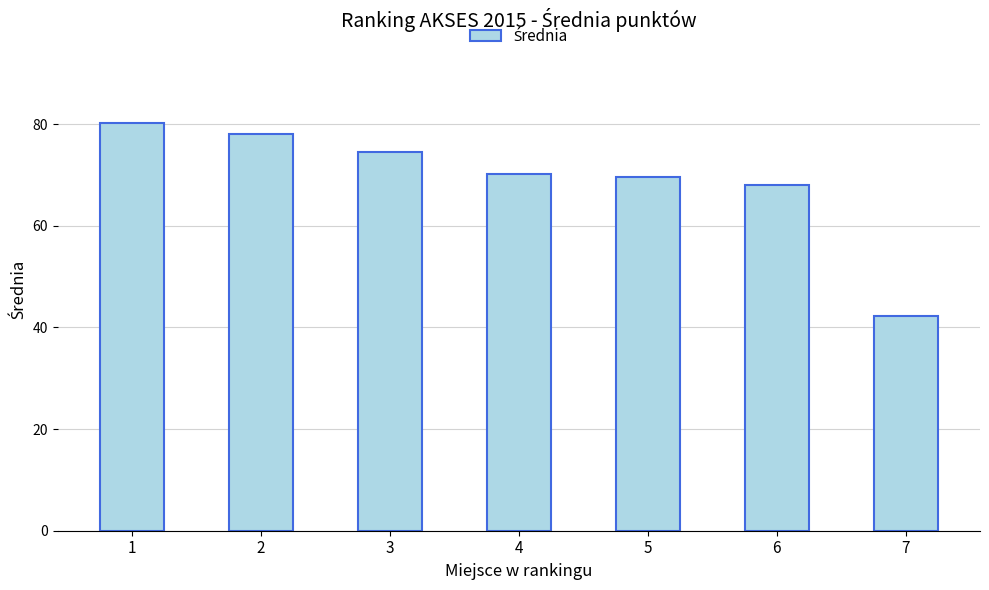

Reading left to right, transcribe all the data shown in this chart.

1=80.2	2=78.1	3=74.6	4=70.3	5=69.6	6=68.0	7=42.3